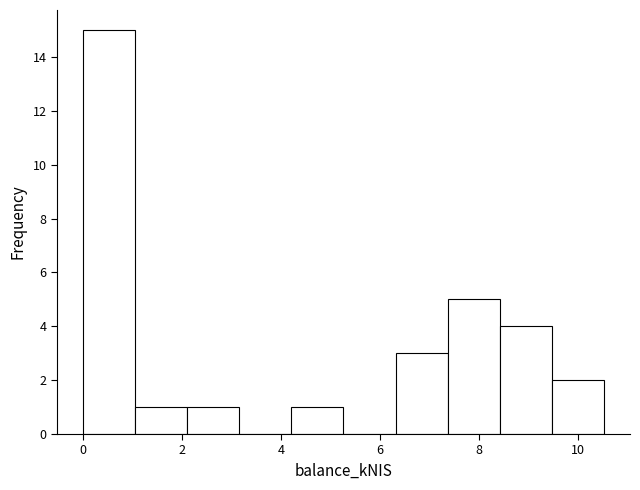

Reading left to right, list every bar in this chart as the range it spans on the x-axis followed by its height. Neither the bar edges nor the heights are printed on the chart, so give them approximately, as read against the axes.

0.0 to 1.0: 15
1.0 to 2.2: 1
2.2 to 3.2: 1
3.2 to 4.2: 0
4.2 to 5.2: 1
5.2 to 6.4: 0
6.4 to 7.4: 3
7.4 to 8.4: 5
8.4 to 9.4: 4
9.4 to 10.6: 2